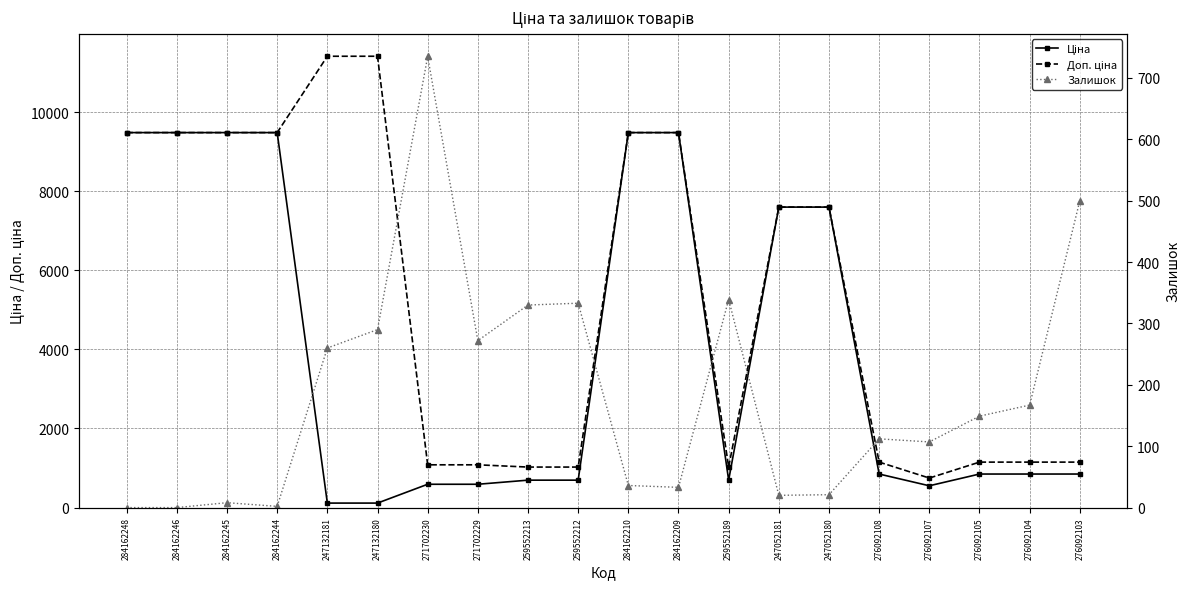

After their last crossing, which series has the higher values: Залишок or Ціна?

Ціна